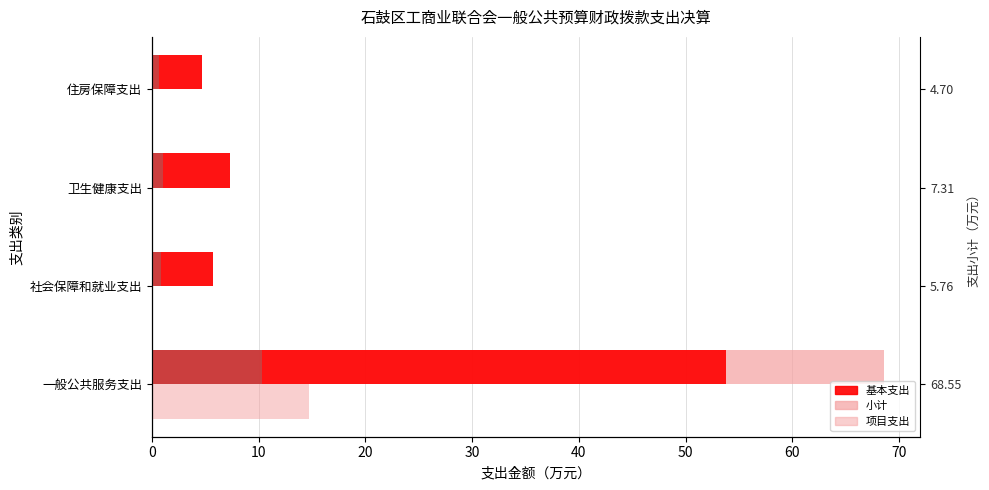

What is the lowest value of the 基本支出 series?

4.7